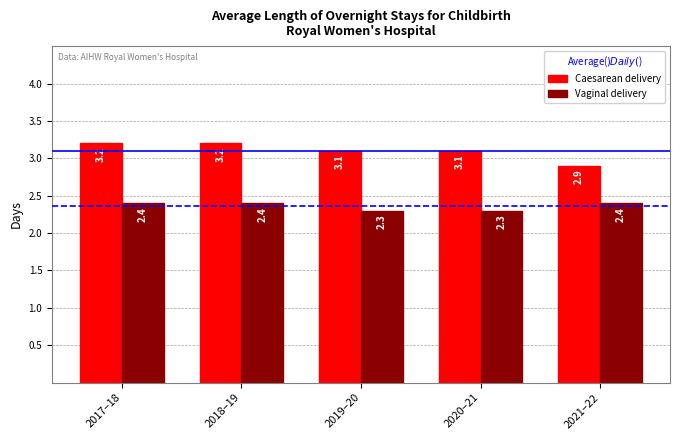

What is the sum of all Caesarean delivery values?

15.5